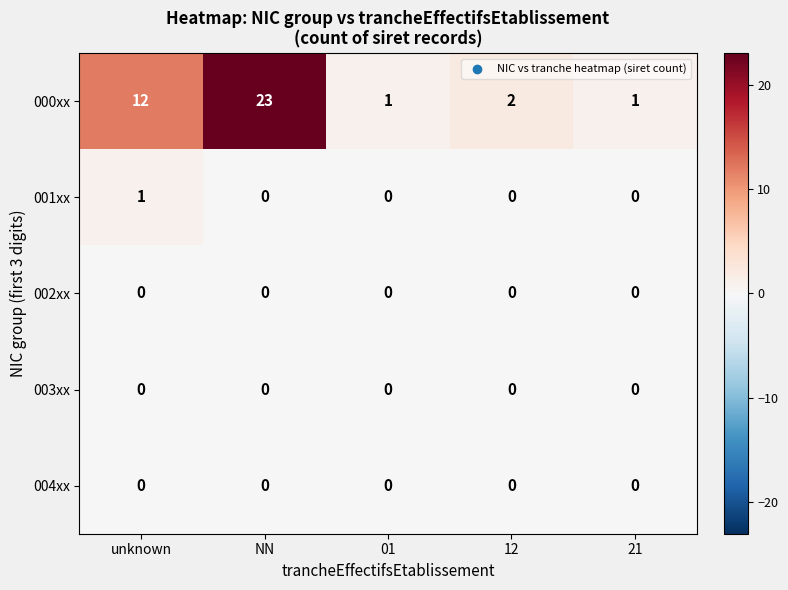

The value of 000xx at 01 is 1. True or false?

True